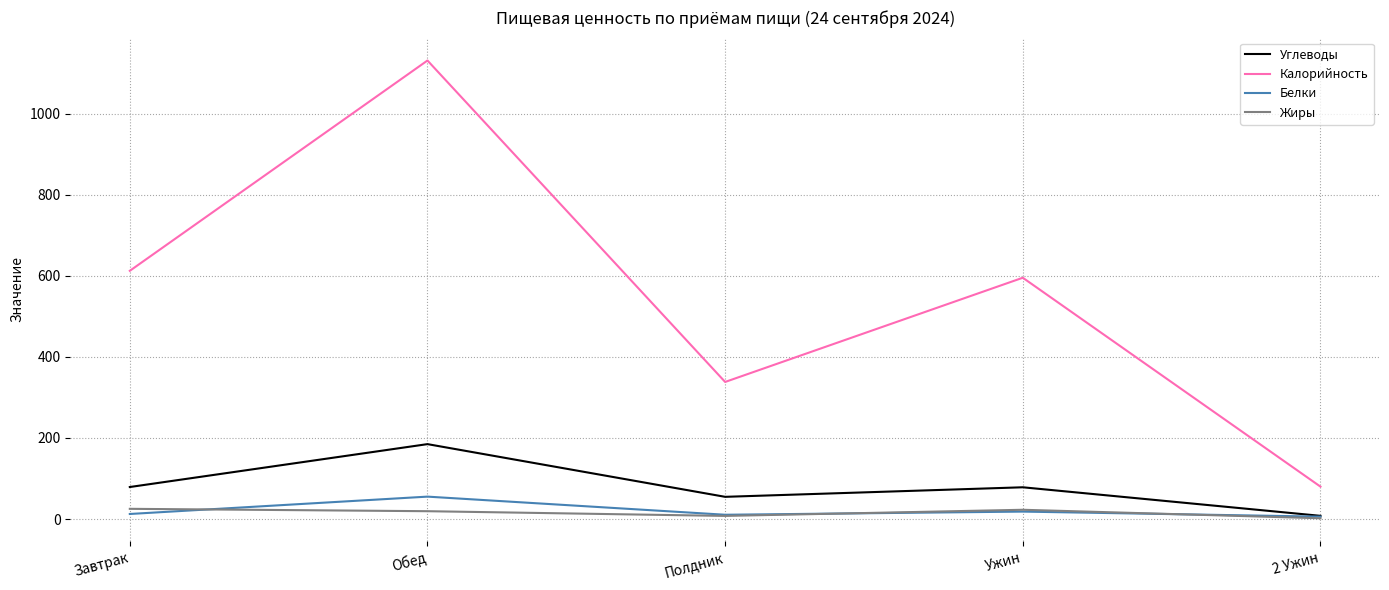

Is the value of Жиры at 2 Ужин greater than the value of Калорийность at Ужин?

No